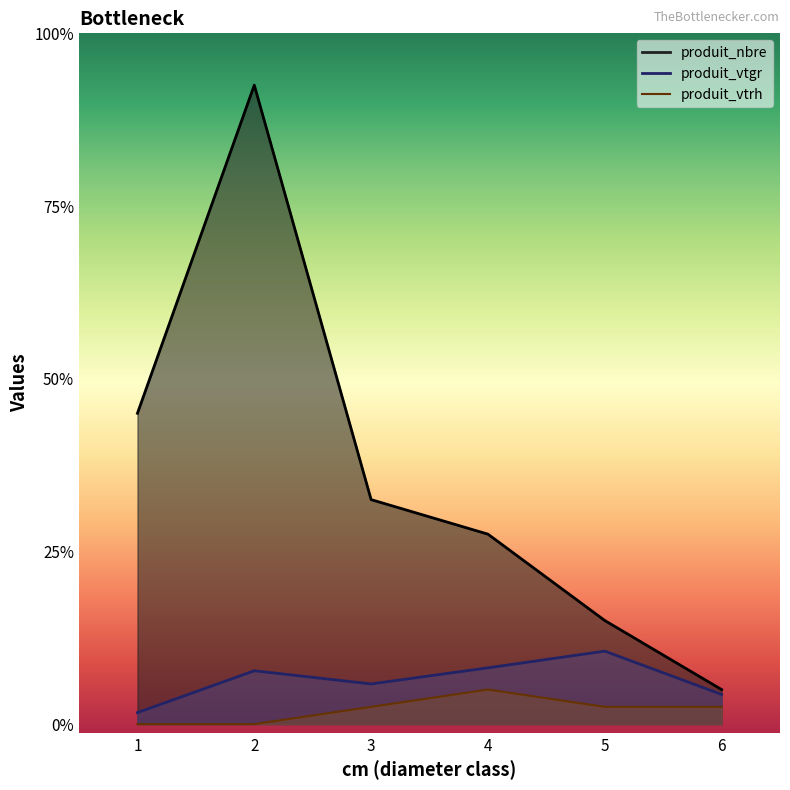

True or false: produit_nbre and produit_vtgr intersect in this chart.

False